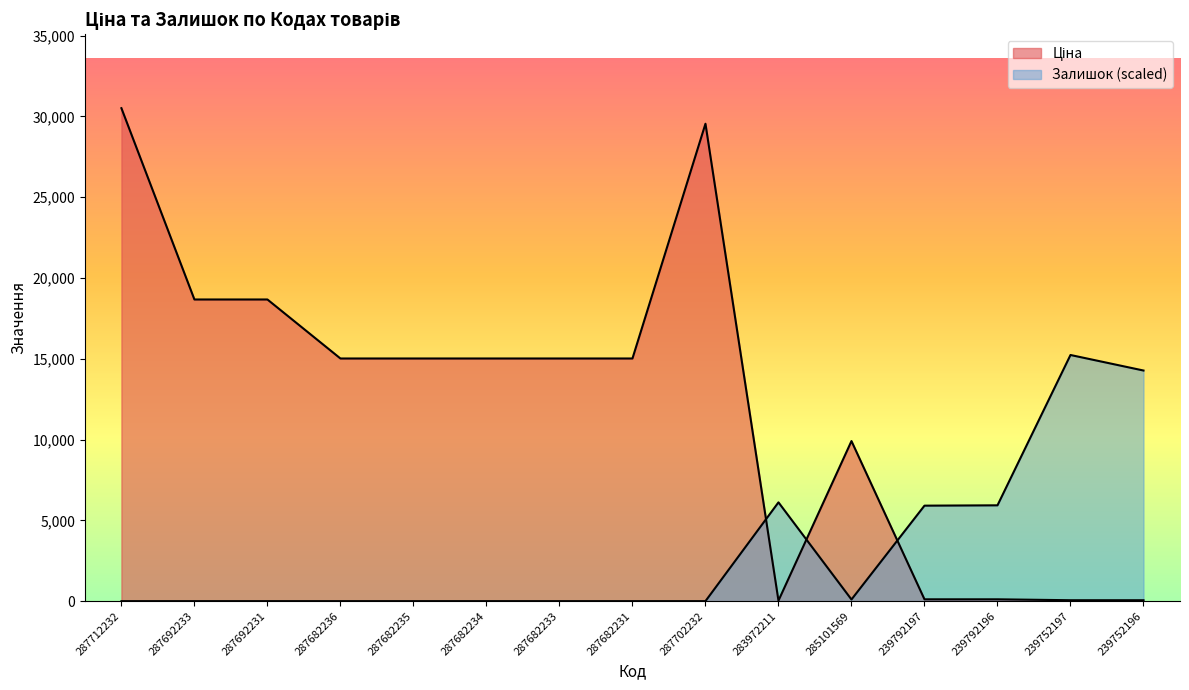

What is the difference between the maximum and minimum values in the Залишок series?

15235.7